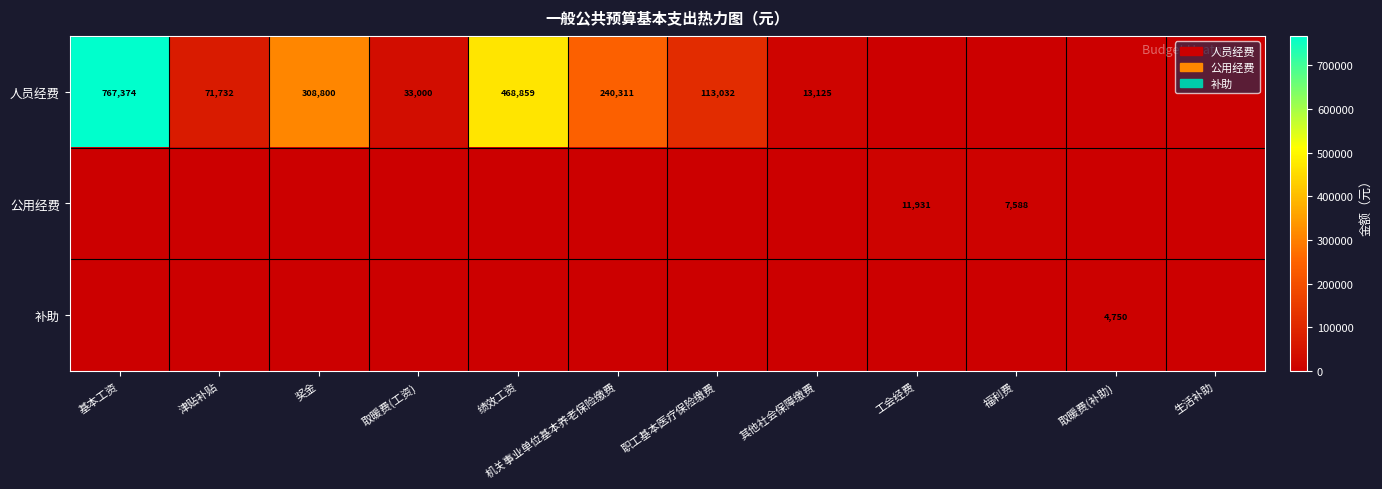

What is the total value across all series at 绩效工资?

468858.6